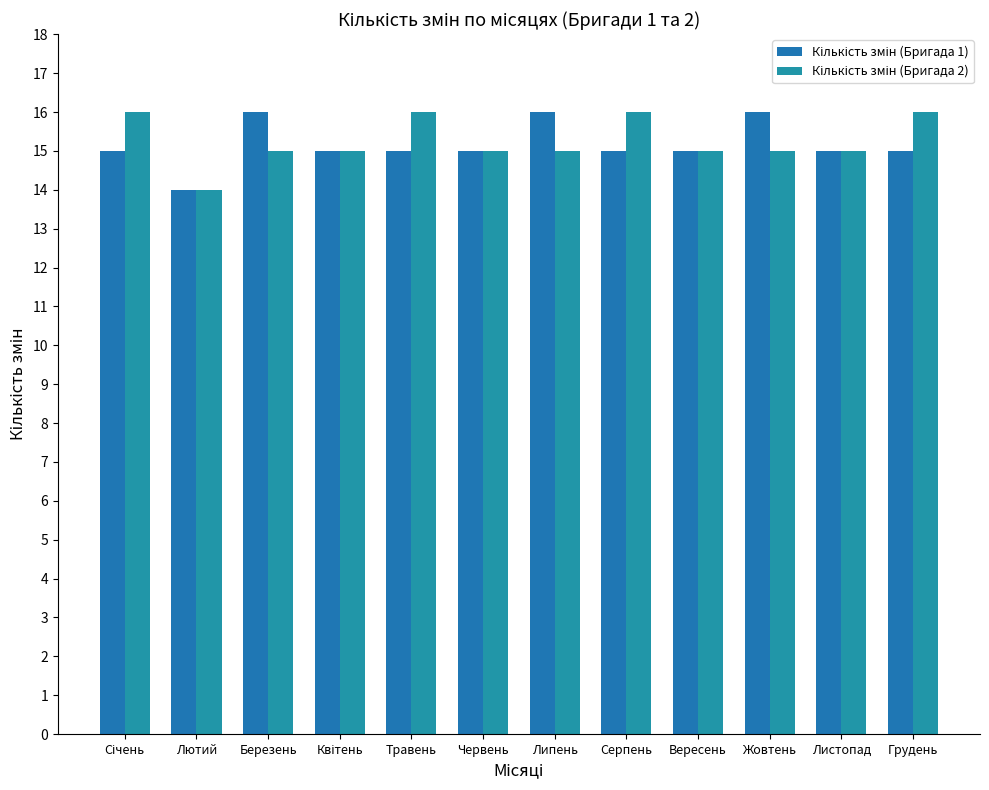

How many data points does each series have?

12